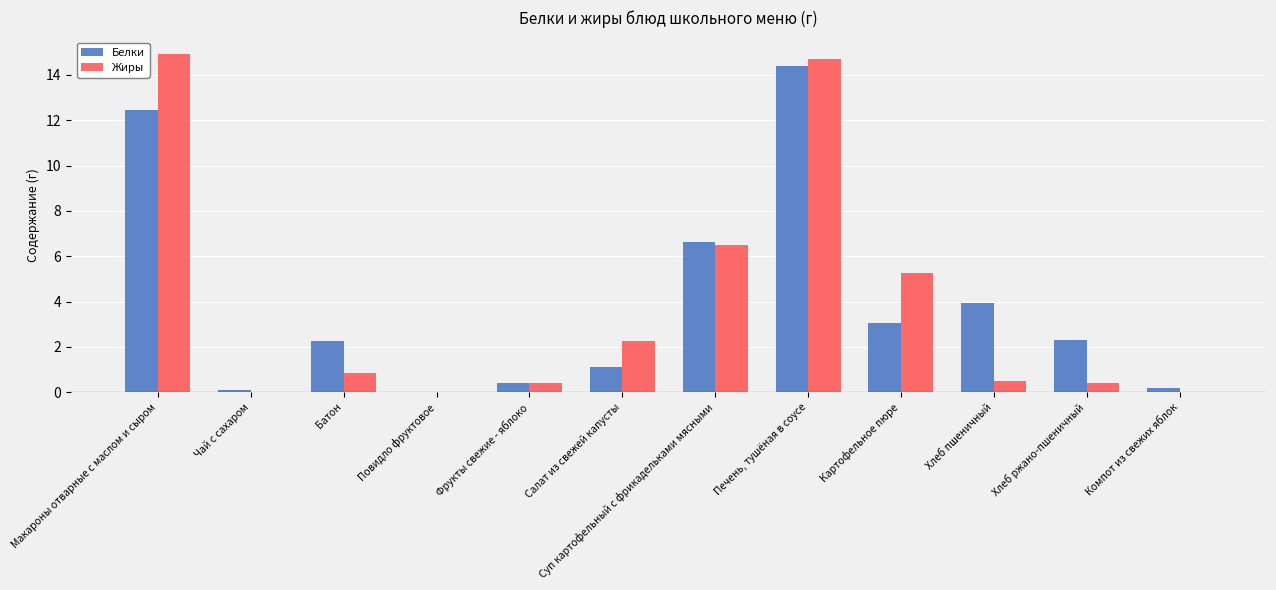

What is the total value across all series at Макароны отварные с маслом и сыром?

27.3